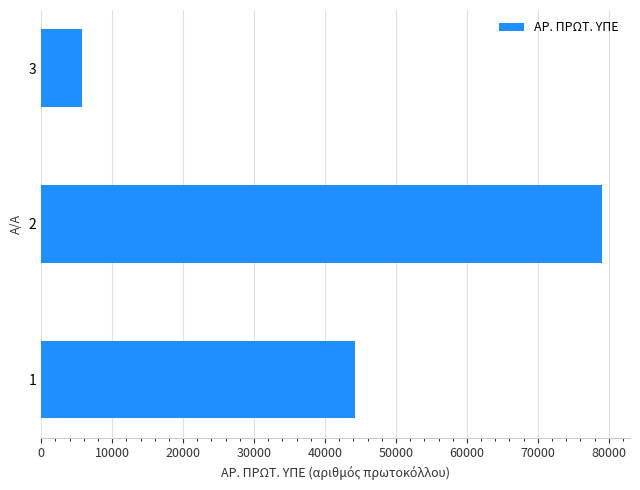

Does the chart contain stacked bars?

No